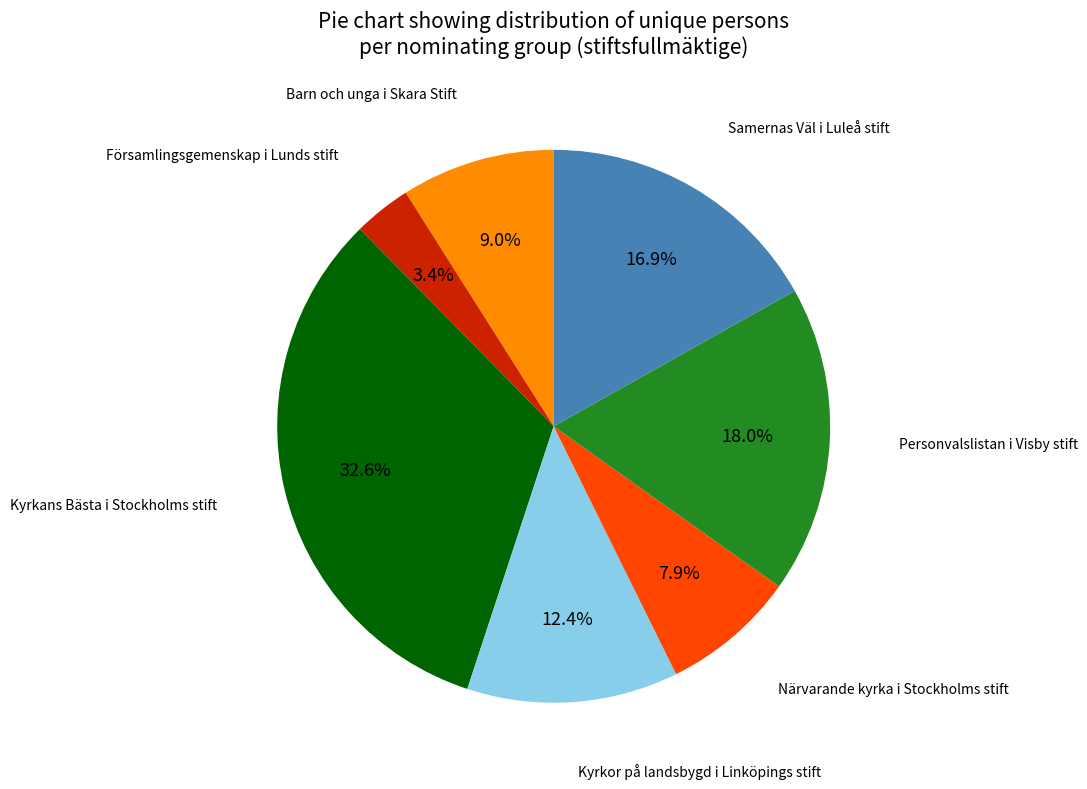

To the nearest percent, what is the difference between the largest and smallest slice percentages?

29%